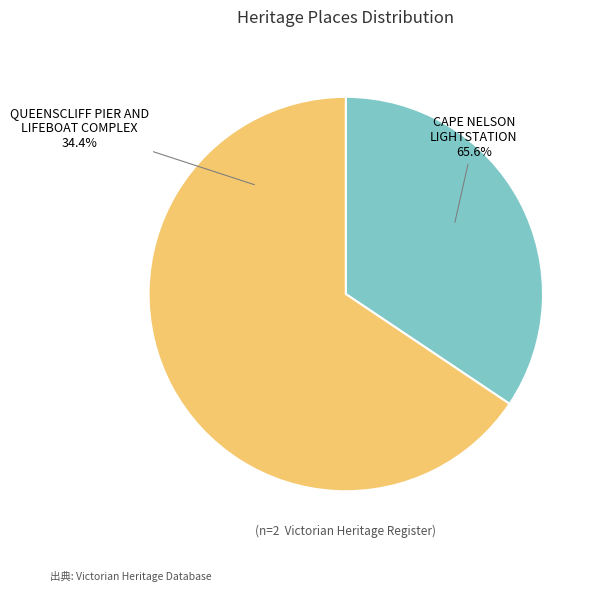

Is it true that CAPE NELSON LIGHTSTATION is 66% of the pie?

True